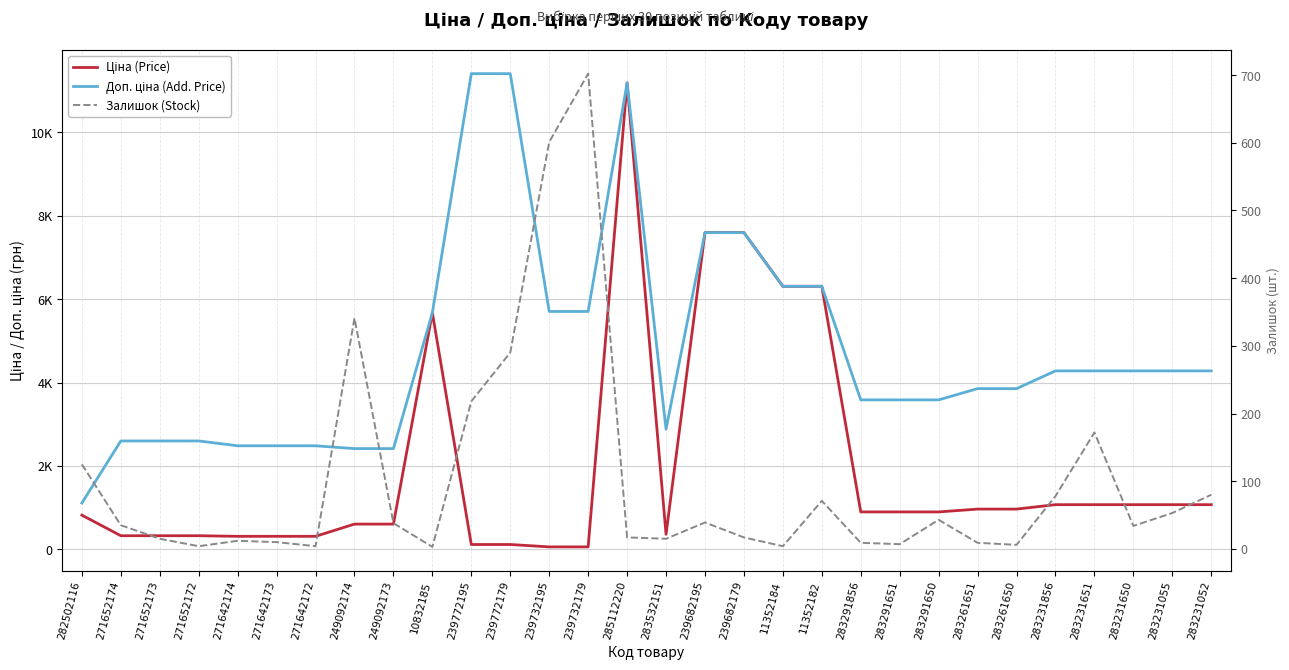

Where does the Ціна (Price) series first go above 895?

10832185